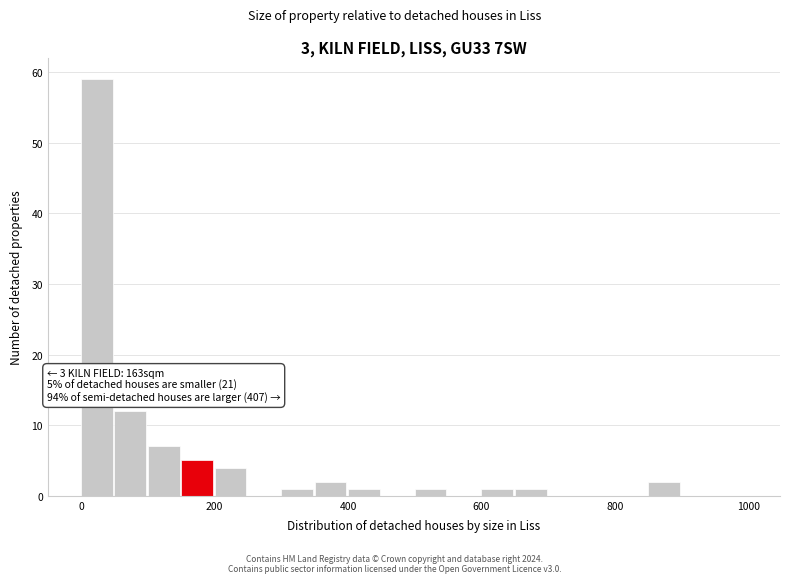

Around what value on the x-axis is the tallest bar? Give the approximate position of its centre, as read against the axis.

20